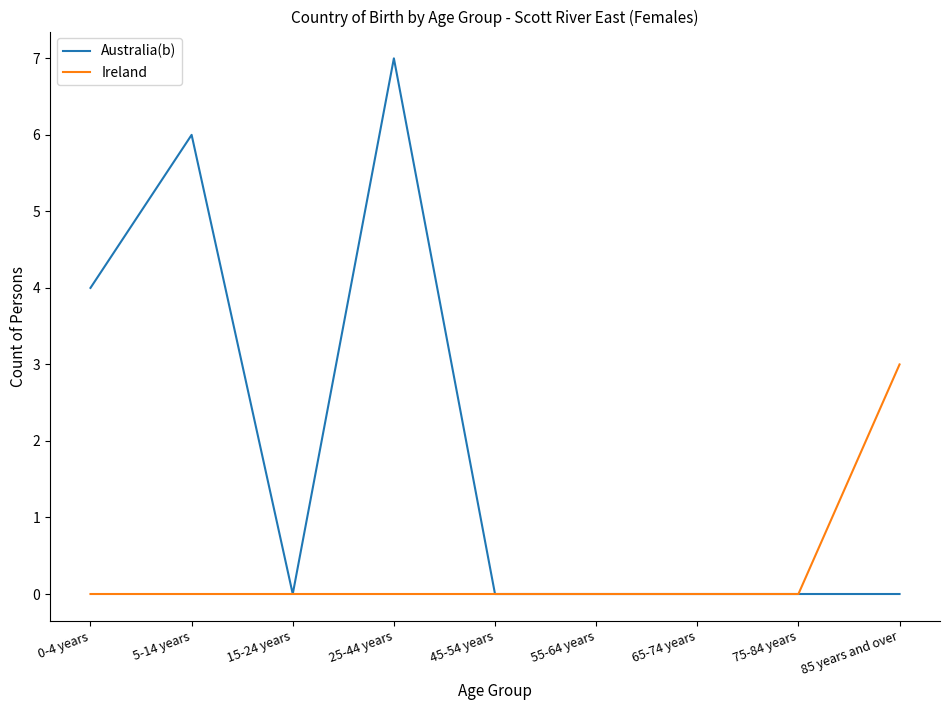

Reading left to right, what are all the values shown in this chart?

Australia(b): 0-4 years=4	5-14 years=6	15-24 years=0	25-44 years=7	45-54 years=0	55-64 years=0	65-74 years=0	75-84 years=0	85 years and over=0
Ireland: 0-4 years=0	5-14 years=0	15-24 years=0	25-44 years=0	45-54 years=0	55-64 years=0	65-74 years=0	75-84 years=0	85 years and over=3